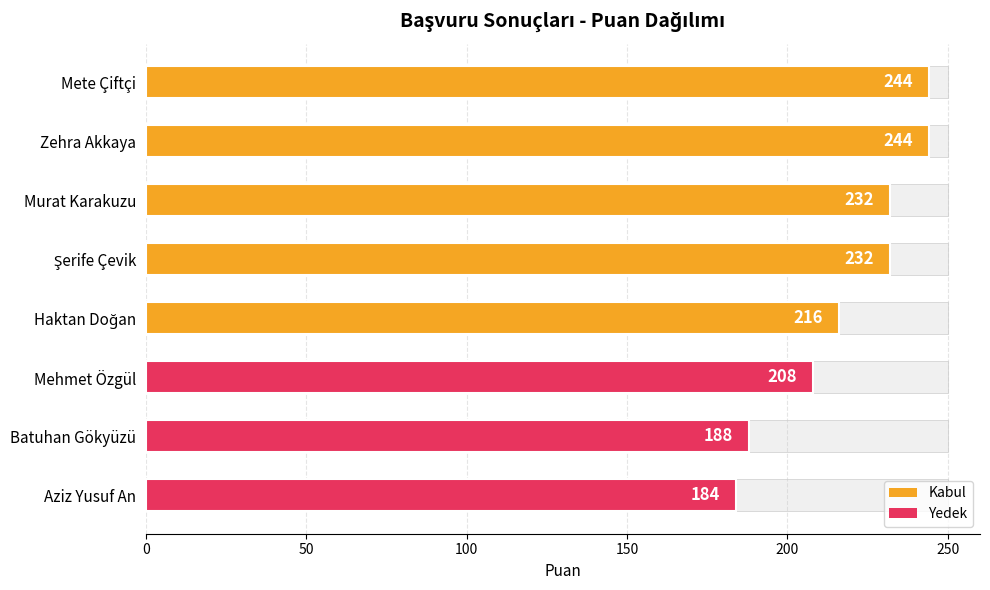

What is the greatest value displayed?

244